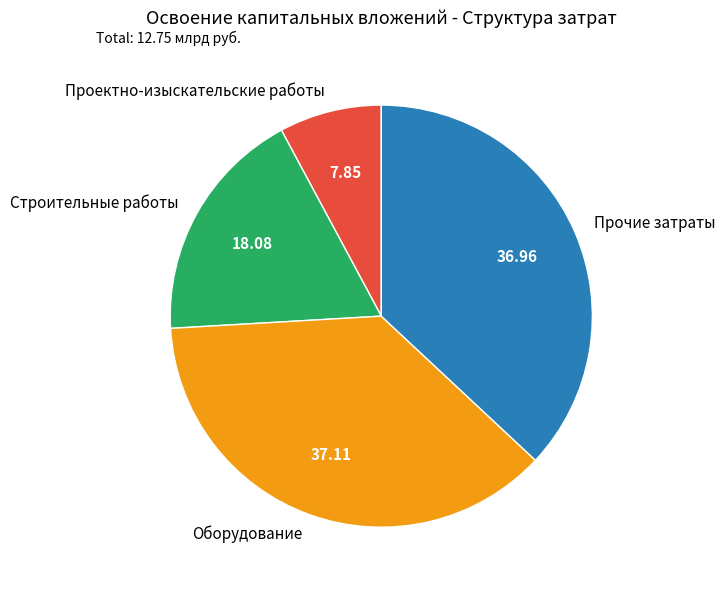

Is there any slice that represents more than half of the pie?

No